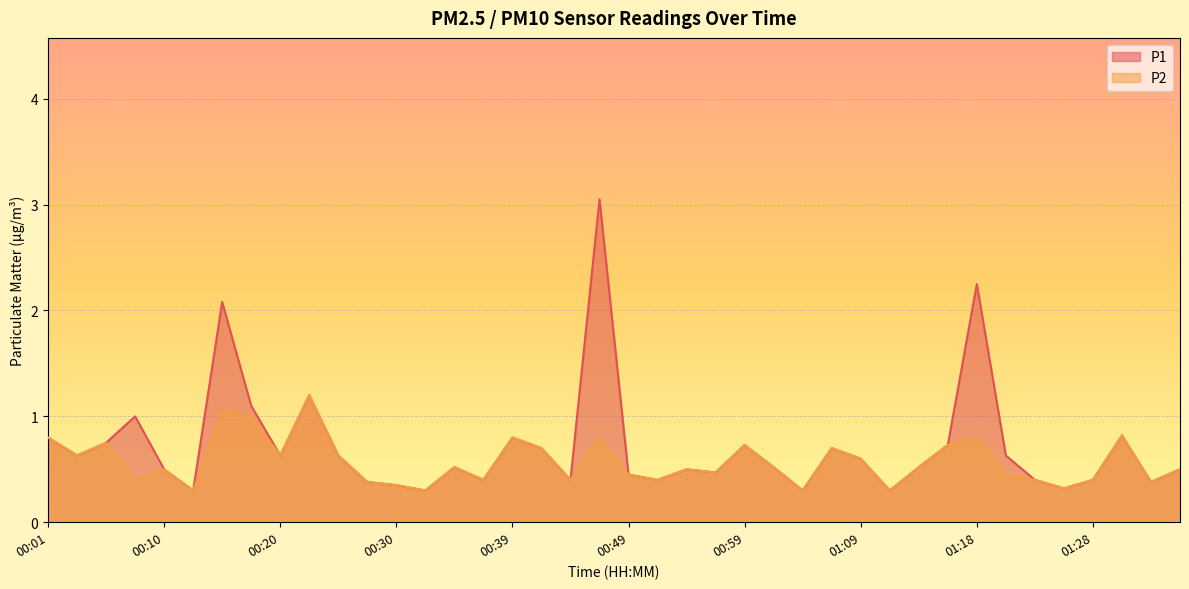

The P1 series shows 1.0 at 00:42. True or false?

False